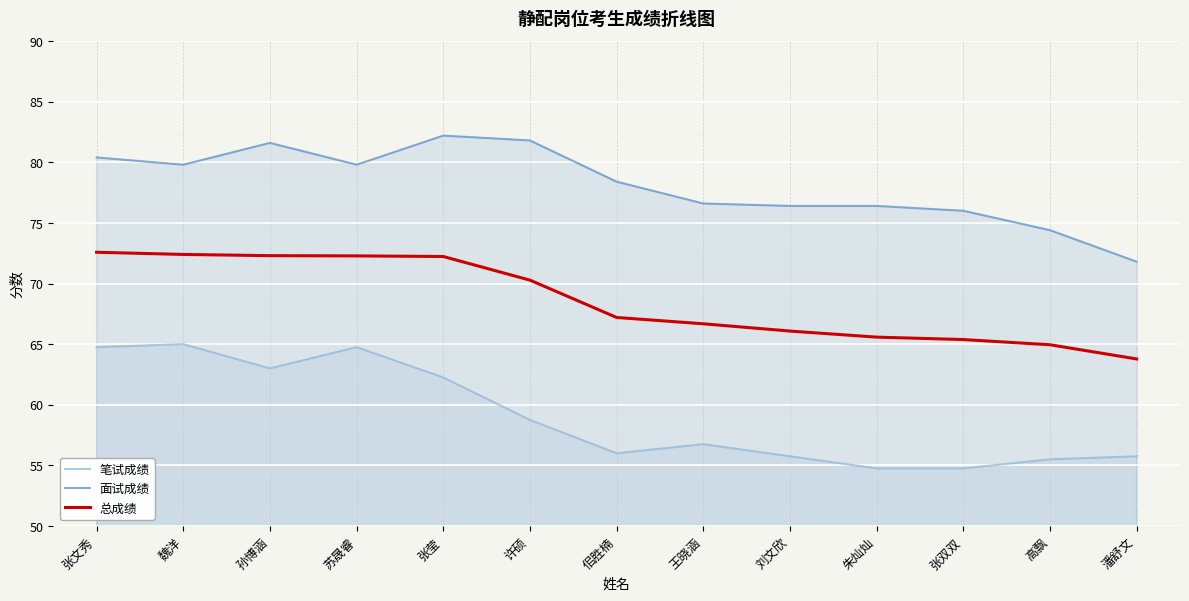

Reading right to left, extract all data points from this chart.

笔试成绩: 潘舒文=55.8	高飘=55.5	张双双=54.8	朱灿灿=54.8	刘文欣=55.8	王晓涵=56.8	佀胜楠=56.0	许硕=58.8	张莹=62.2	苏晟睿=64.8	孙博涵=63.0	魏洋=65.0	张文秀=64.8
面试成绩: 潘舒文=71.8	高飘=74.4	张双双=76.0	朱灿灿=76.4	刘文欣=76.4	王晓涵=76.6	佀胜楠=78.4	许硕=81.8	张莹=82.2	苏晟睿=79.8	孙博涵=81.6	魏洋=79.8	张文秀=80.4
总成绩: 潘舒文=63.8	高飘=65.0	张双双=65.4	朱灿灿=65.6	刘文欣=66.1	王晓涵=66.7	佀胜楠=67.2	许硕=70.3	张莹=72.2	苏晟睿=72.3	孙博涵=72.3	魏洋=72.4	张文秀=72.6